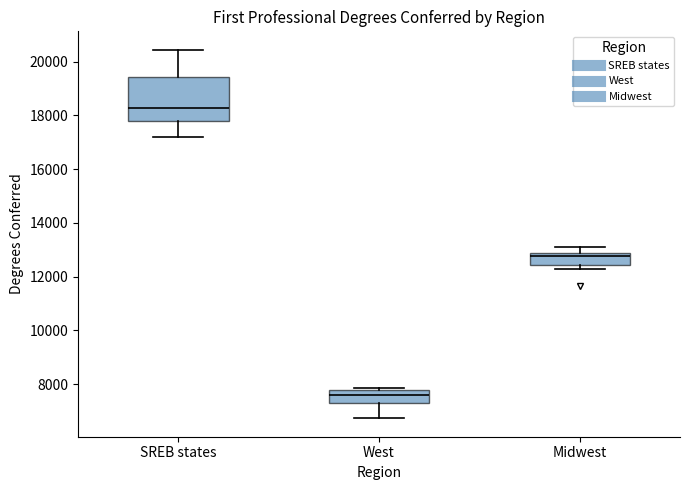

Where does the upper whisker of the box for Midwest end on the y-axis? The values are not printed on the chart, so give them approximately, as read against the axis.

13000